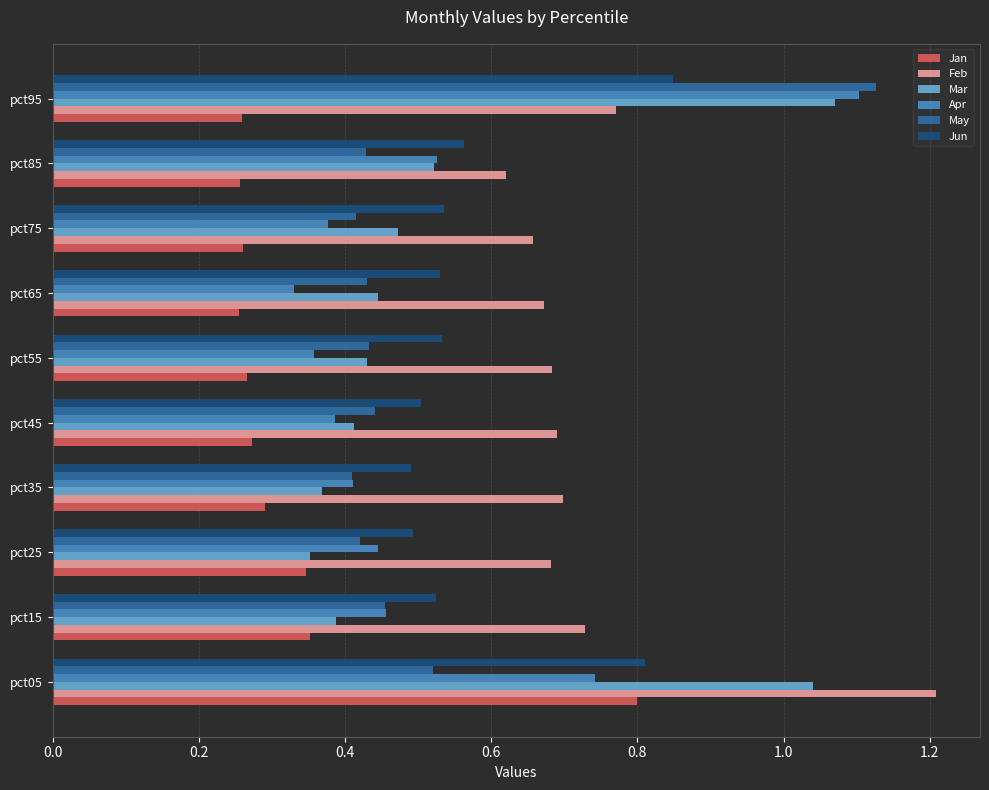

At which label is Apr closest to 0?

pct65